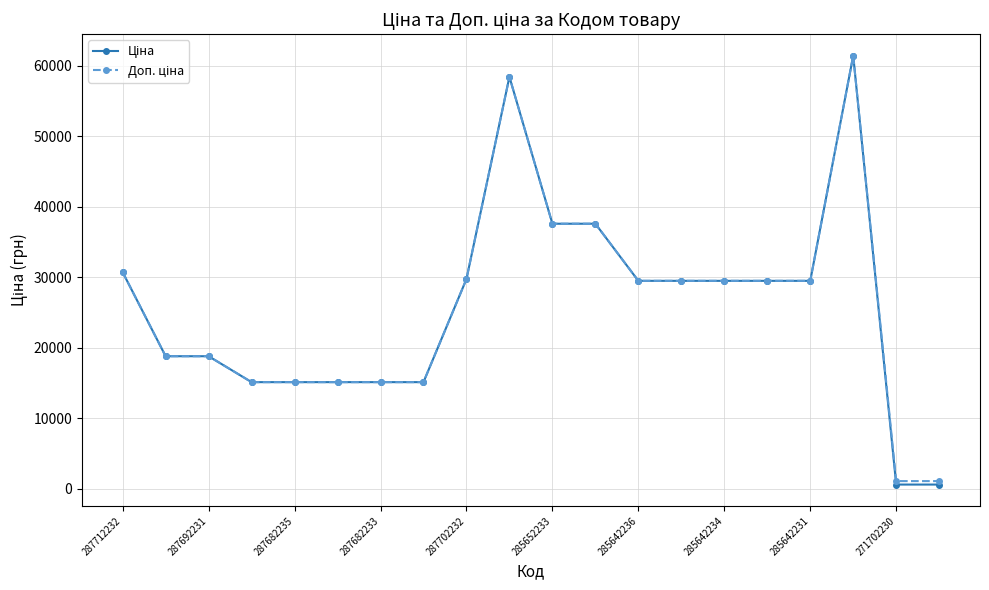

At how many categories does at least one series exceed 32320?

4